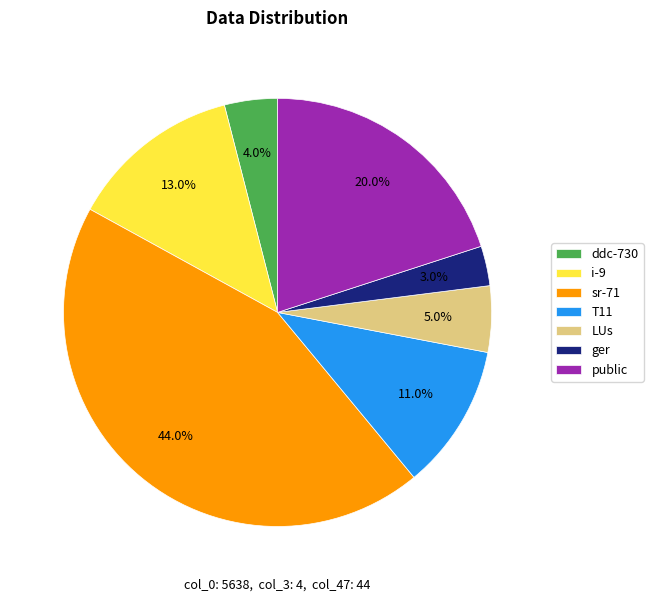

Is the sum of ddc-730 and ger greater than half?

No